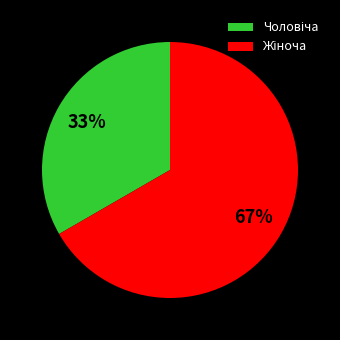

How many segments does this pie chart have?

2